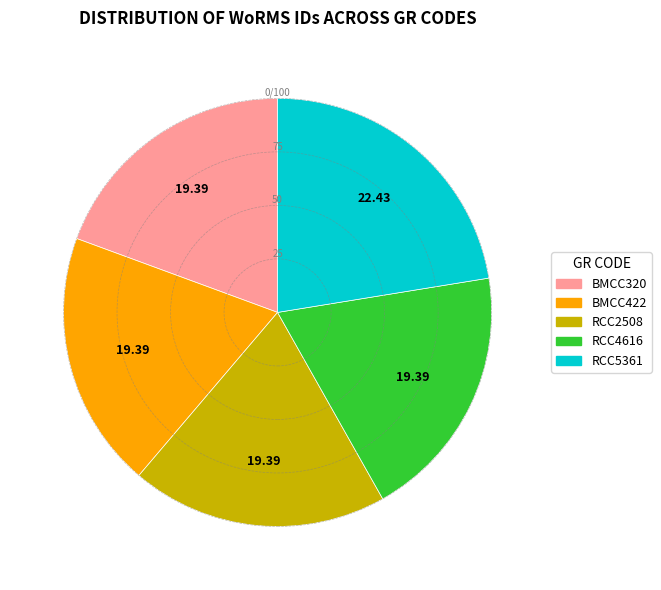

What is the ratio of the value at RCC4616 to the value at BMCC422?

1.0